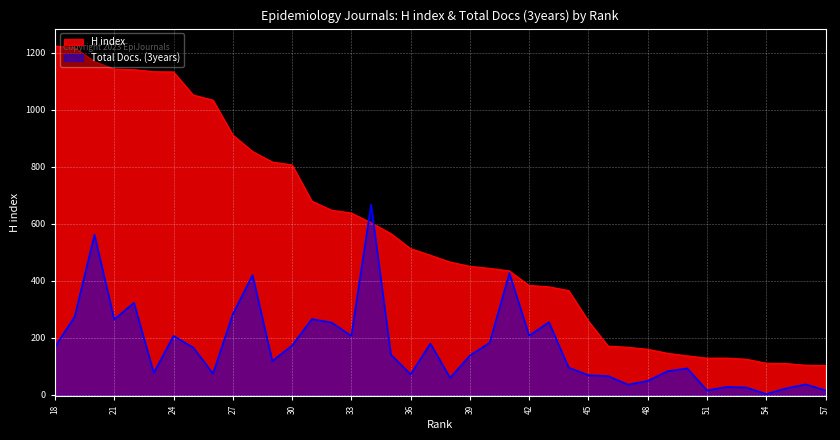

Which series changed the most between 53 and 27?

H index